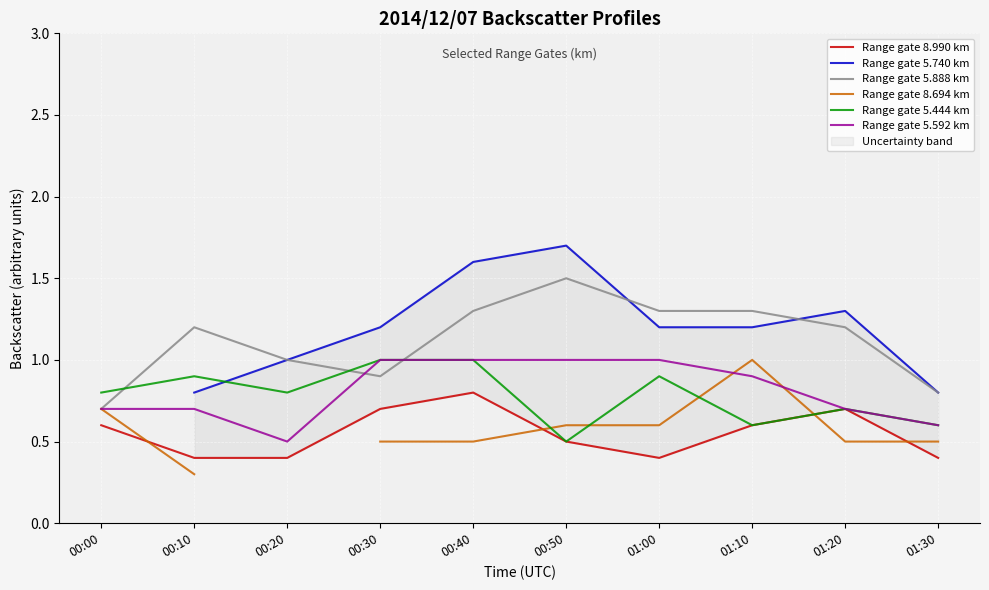

What is the difference between the second highest and minimum values in the Range gate 8.694 km series?

0.4